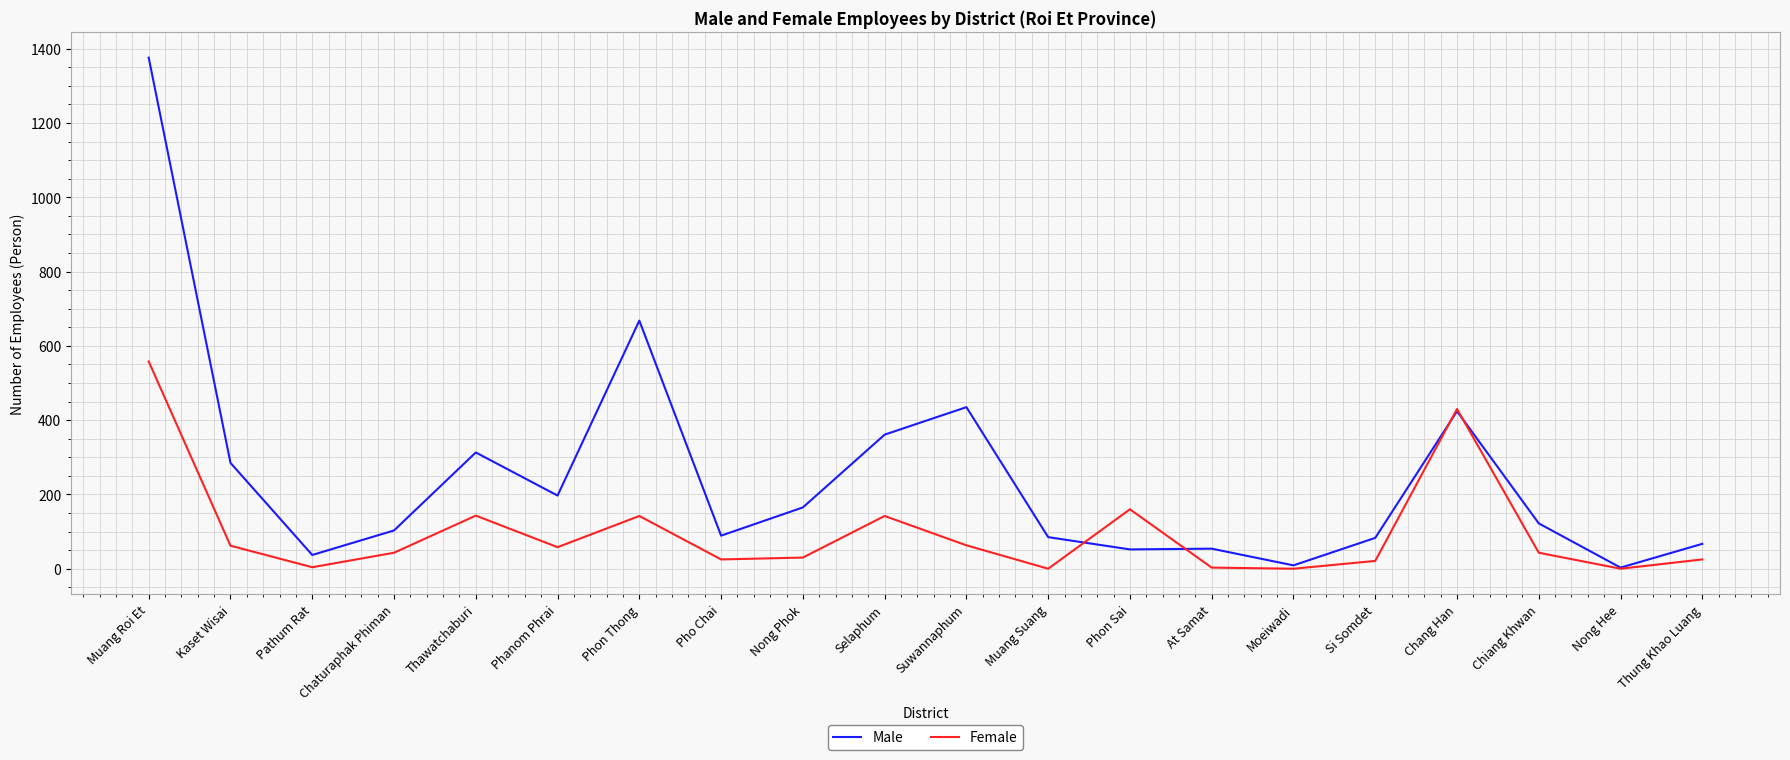

The Male series shows 132 at Si Somdet. True or false?

False